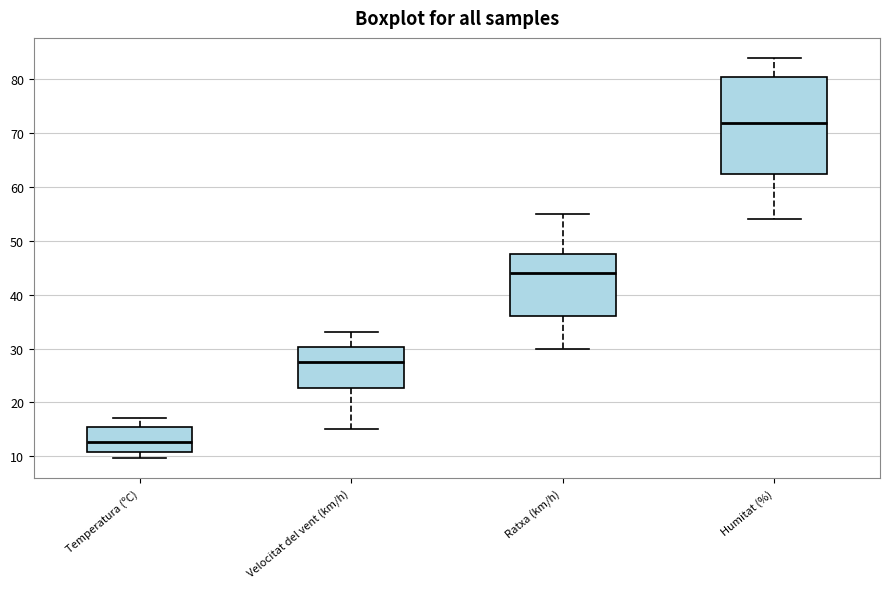

Where does the lower whisker of the box for Ratxa (km/h) end on the y-axis? The values are not printed on the chart, so give them approximately, as read against the axis.

30